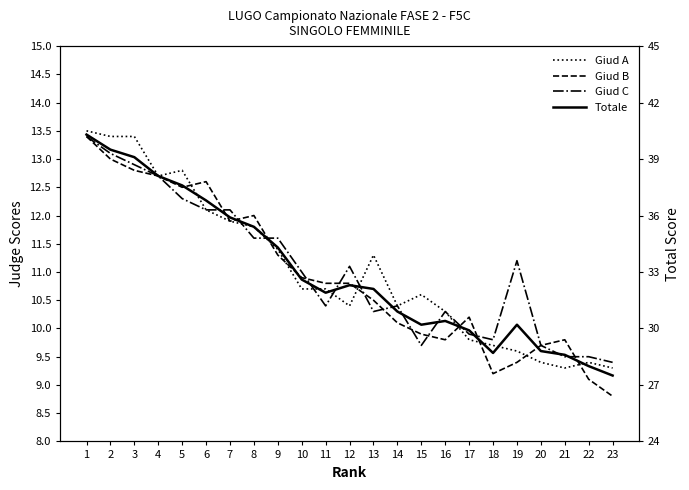

How many data points does each series have?

23